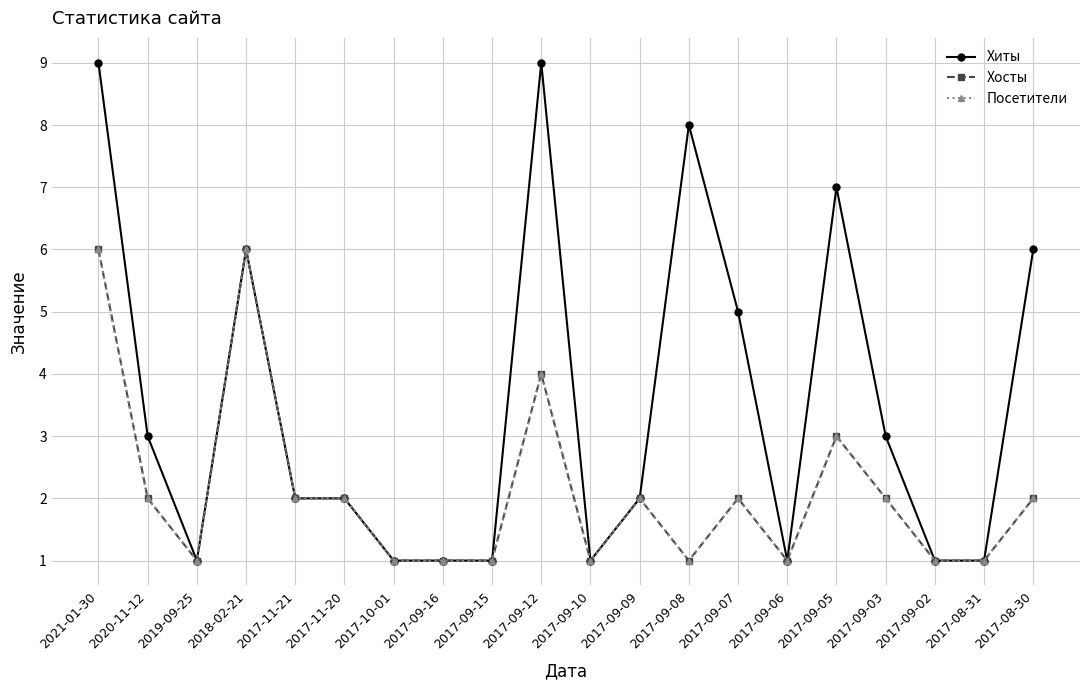

True or false: Хосты has more than 1 interior local peaks.

True